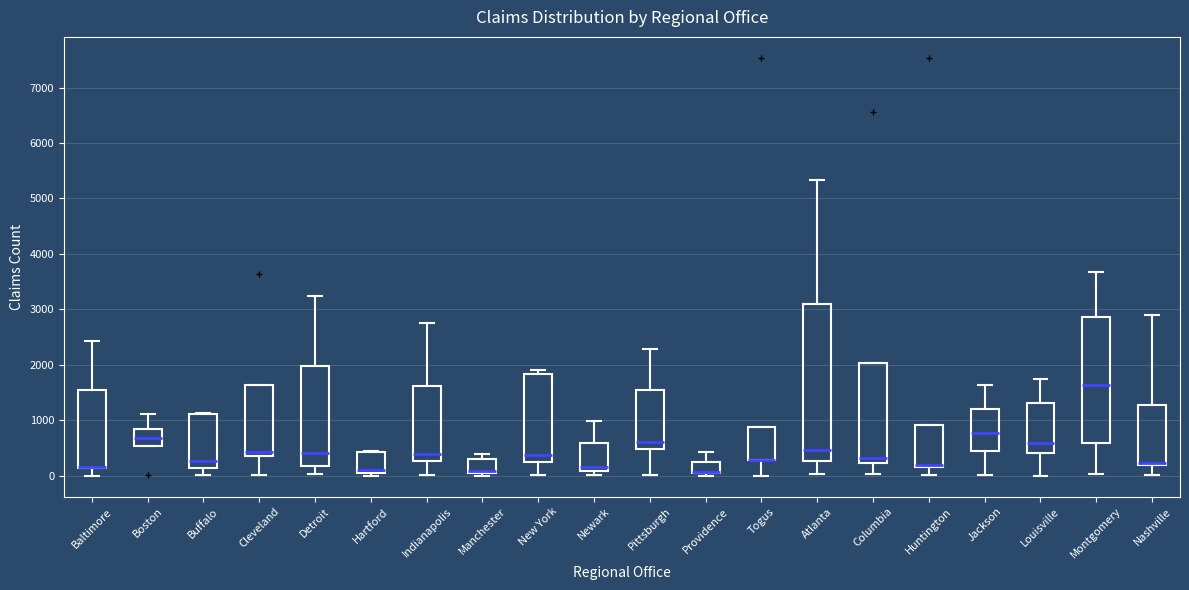

Reading left to right, read every box against the y-axis: the position of its median line, the range the box covers, and the ends of its whiskers. The values are not printed on the chart, so give them approximately, as read against the axis.

Baltimore: median 200 (drawn on the box's lower edge), box 100 to 1500, whiskers 0 to 2400
Boston: median 700, box 500 to 800, whiskers 500 to 1100
Buffalo: median 300, box 100 to 1100, whiskers 0 to 1100
Cleveland: median 400 (just above the box's lower edge), box 400 to 1600, whiskers 0 to 1600
Detroit: median 400, box 200 to 2000, whiskers 0 to 3200
Hartford: median 100 (just above the box's lower edge), box 100 to 400, whiskers 0 to 500
Indianapolis: median 400, box 300 to 1600, whiskers 0 to 2800
Manchester: median 100, box 0 to 300, whiskers 0 (just below the box's lower edge) to 400
New York: median 400, box 200 to 1800, whiskers 0 to 1900
Newark: median 200, box 100 to 600, whiskers 0 to 1000
Pittsburgh: median 600, box 500 to 1600, whiskers 0 to 2300
Providence: median 100 (drawn on the box's lower edge), box 100 to 300, whiskers 0 to 400
Togus: median 300 (drawn on the box's lower edge), box 300 to 900, whiskers 0 to 900
Atlanta: median 500, box 300 to 3100, whiskers 0 to 5300
Columbia: median 300, box 200 to 2000, whiskers 0 to 2000
Huntington: median 200 (just above the box's lower edge), box 200 to 900, whiskers 0 to 900
Jackson: median 800, box 400 to 1200, whiskers 0 to 1600
Louisville: median 600, box 400 to 1300, whiskers 0 to 1700
Montgomery: median 1600, box 600 to 2900, whiskers 0 to 3700
Nashville: median 200 (drawn on the box's lower edge), box 200 to 1300, whiskers 0 to 2900